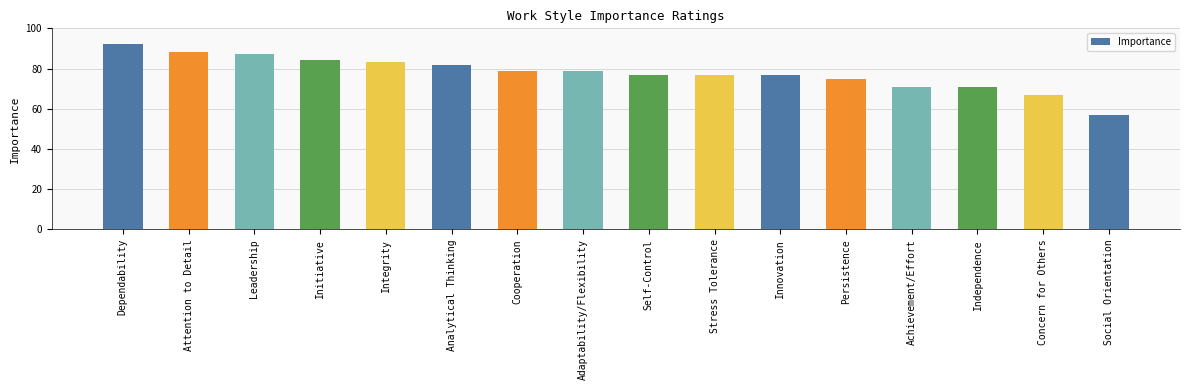

What is the smallest value displayed?

57